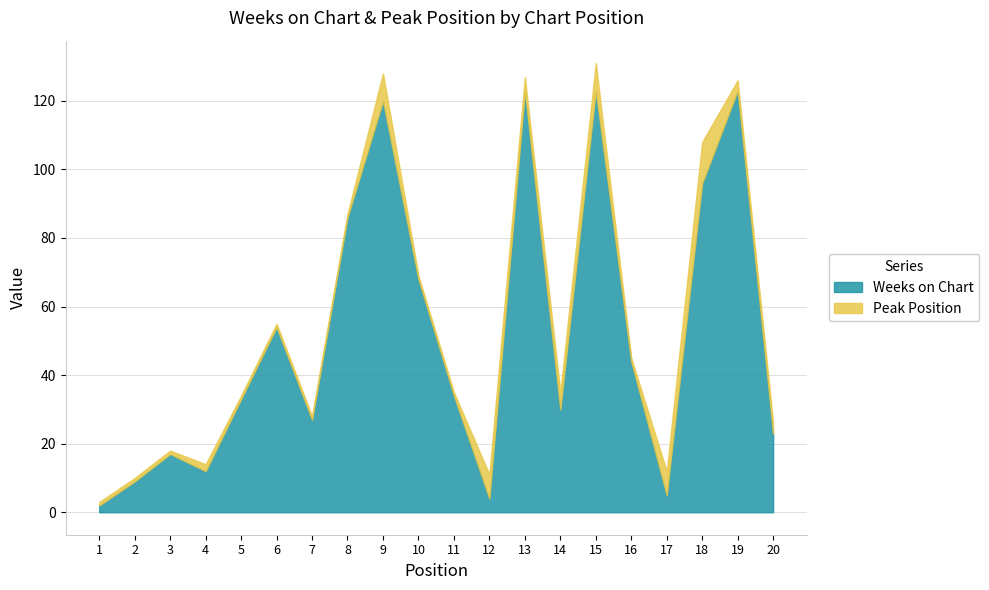

Rank the series by their maximum value, from lowest to highest.

Peak Position, Weeks on Chart